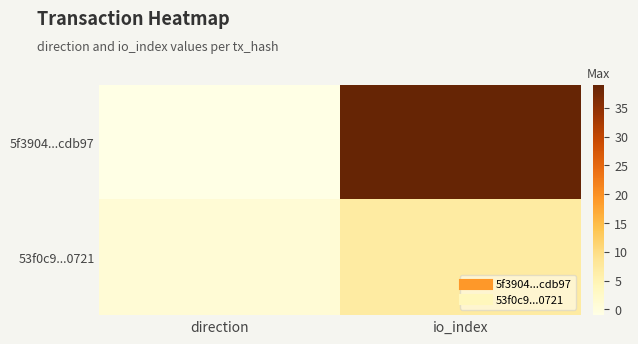

At which category is the sum across all series the highest?

io_index